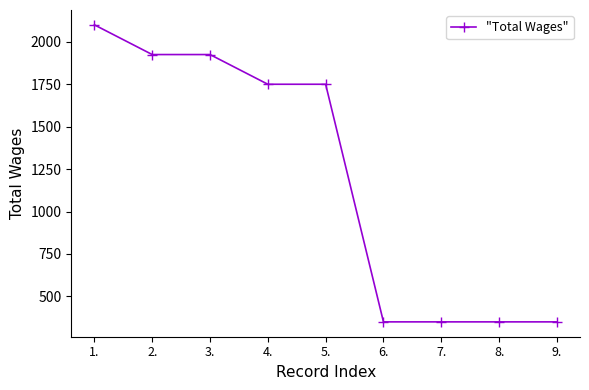

What is the label of the 9th point from the right?

1.